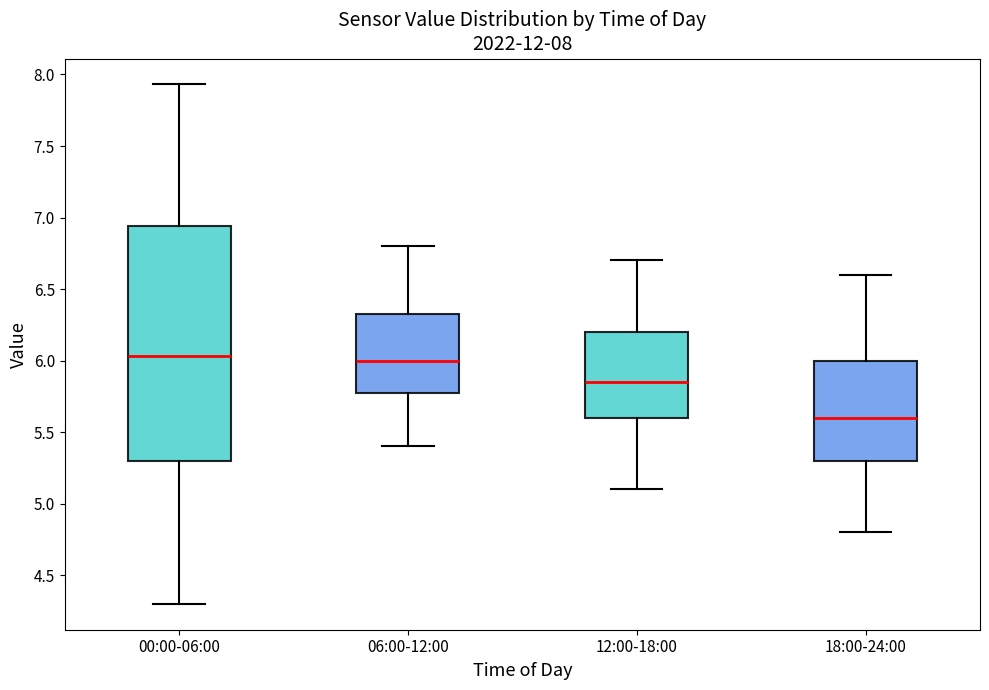

Comparing the boxes themselves (not the whiskers), which one is the tallest?

00:00-06:00